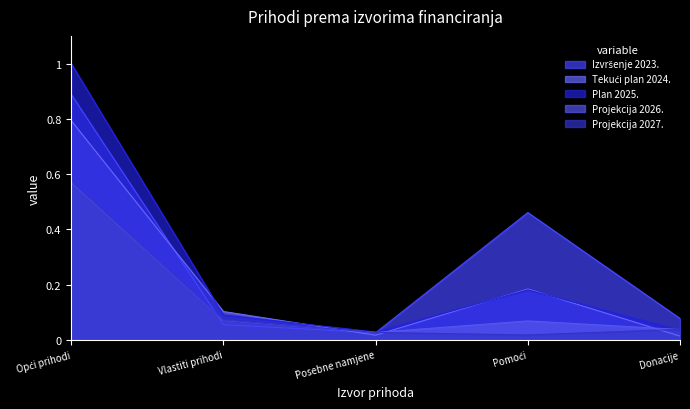

Rank the categories by Izvršenje 2023. value from highest to lowest.

Opći prihodi, Pomoći, Donacije, Vlastiti prihodi, Posebne namjene